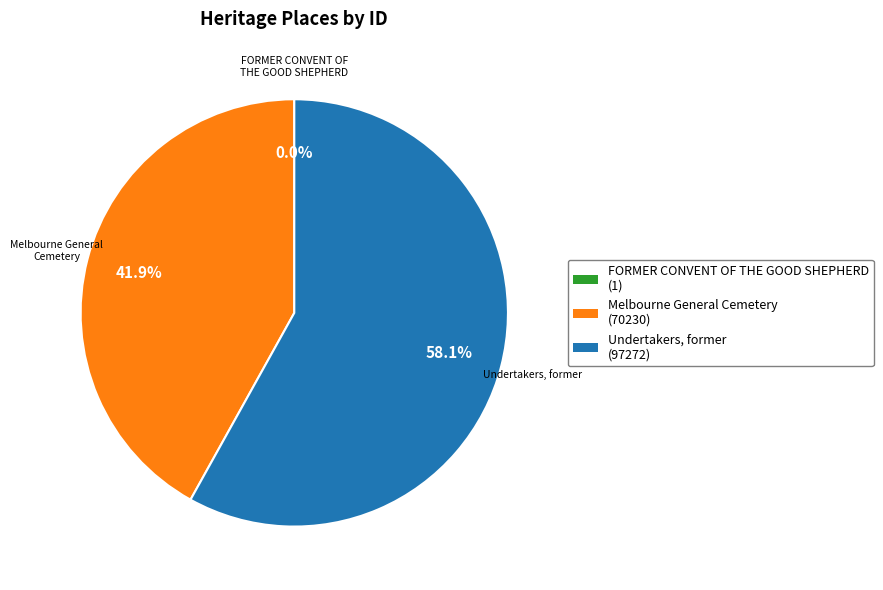

Which slice represents more than half of the pie?

Undertakers, former